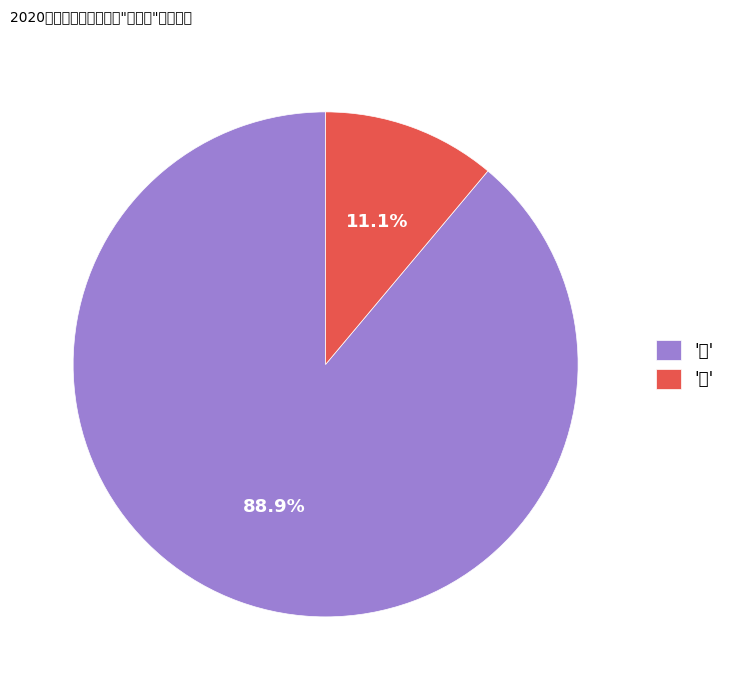

What is the majority slice?

'女'